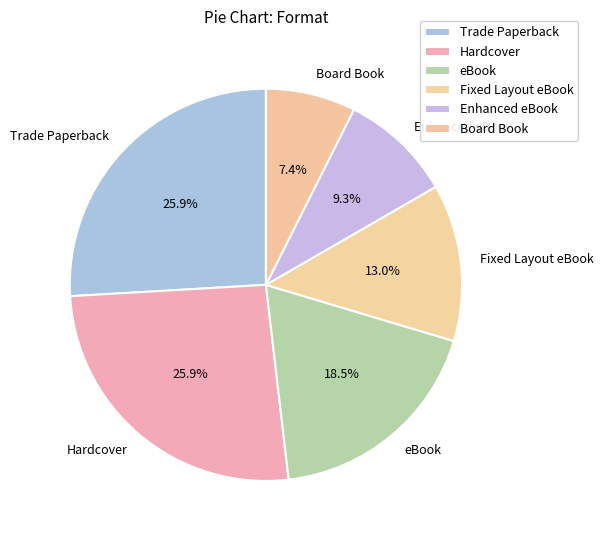

Is there a majority slice in this chart?

No